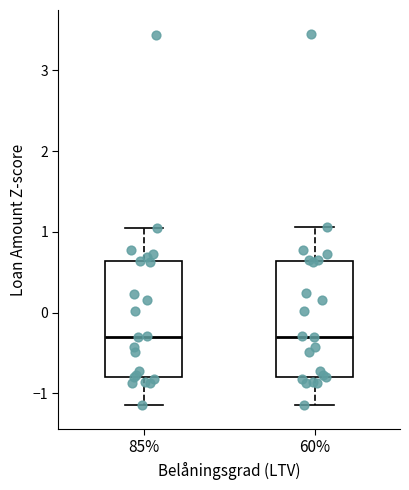

Where does the lower whisker of the box at x = 60% end on the y-axis? The values are not printed on the chart, so give them approximately, as read against the axis.

-1.1